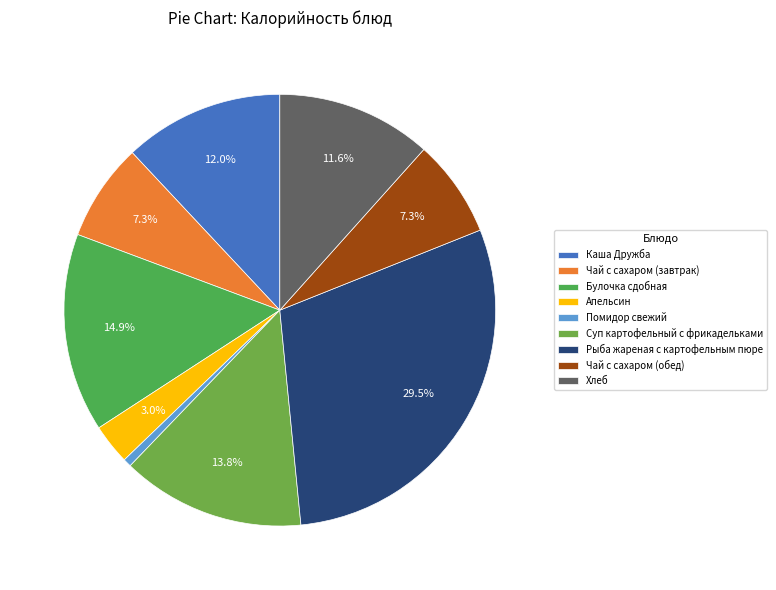

Count the number of slices in the pie.

9